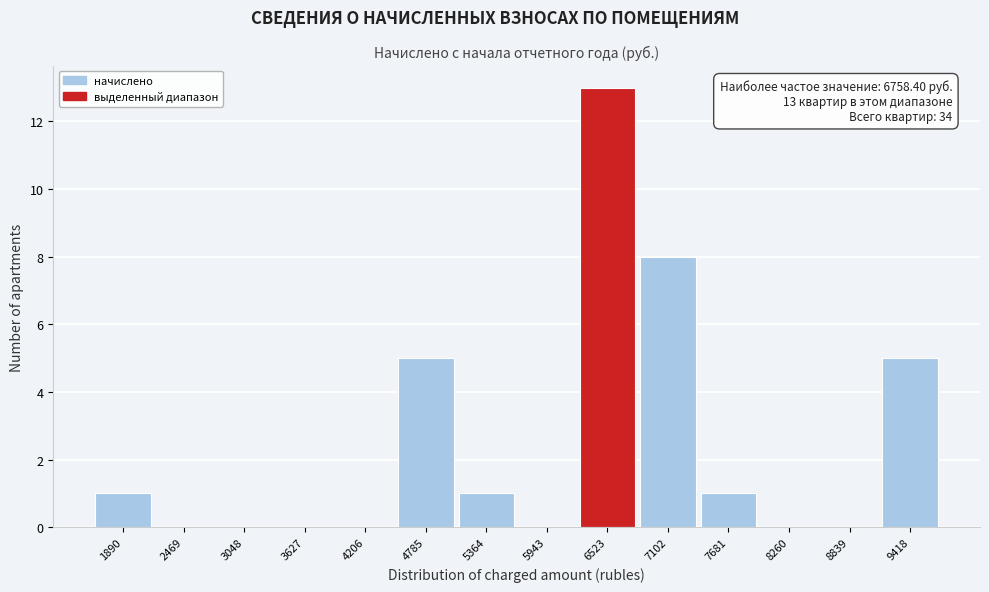

Over which range of the x-axis is the bar tallest?

6200 to 6800